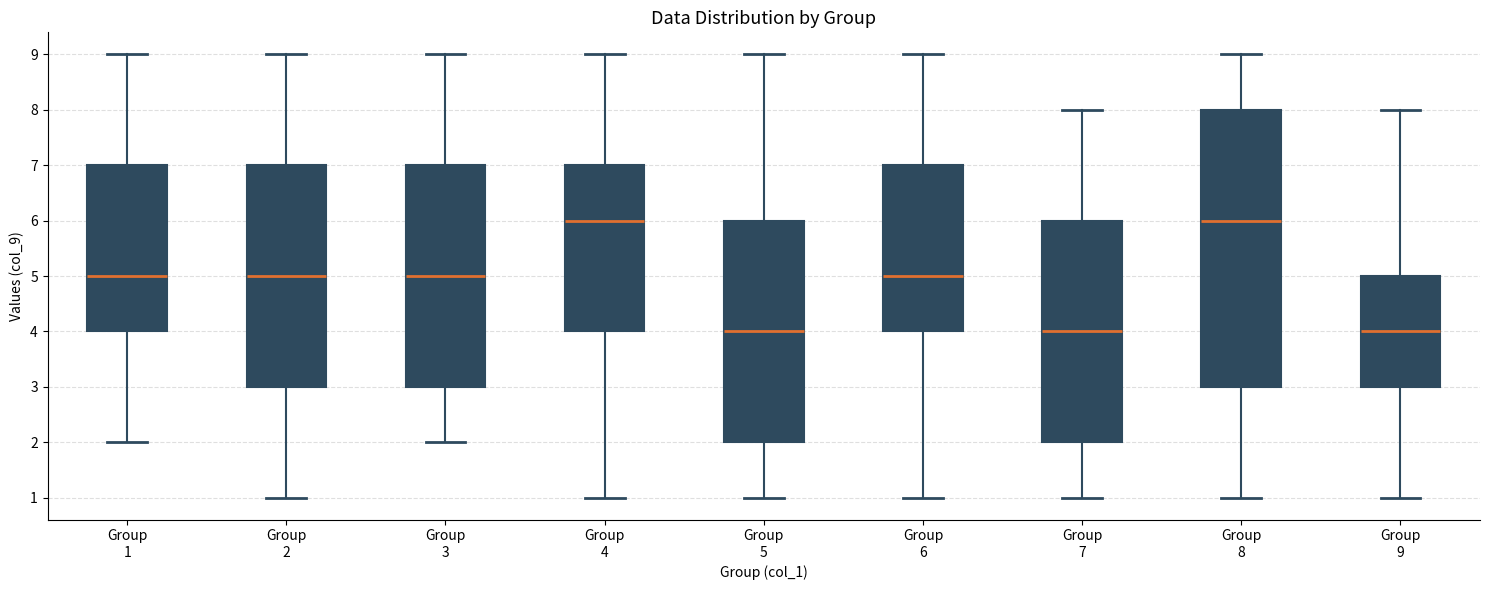

Reading left to right, transcribe this box plot: for each box, give where its median line is, the range the box spans, and where its two whiskers end, as read against the y-axis. The values are not printed on the chart, so give them approximately, as read against the axis.

Group 1: median 5, box 4 to 7, whiskers 2 to 9
Group 2: median 5, box 3 to 7, whiskers 1 to 9
Group 3: median 5, box 3 to 7, whiskers 2 to 9
Group 4: median 6, box 4 to 7, whiskers 1 to 9
Group 5: median 4, box 2 to 6, whiskers 1 to 9
Group 6: median 5, box 4 to 7, whiskers 1 to 9
Group 7: median 4, box 2 to 6, whiskers 1 to 8
Group 8: median 6, box 3 to 8, whiskers 1 to 9
Group 9: median 4, box 3 to 5, whiskers 1 to 8